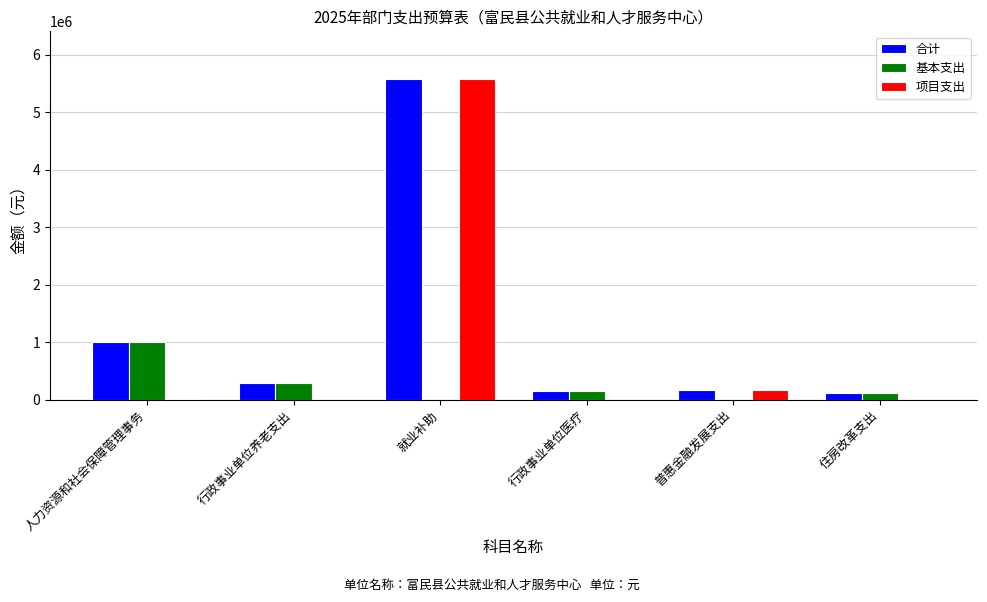

True or false: 项目支出 has a value of 7642210.7 at 就业补助.

False